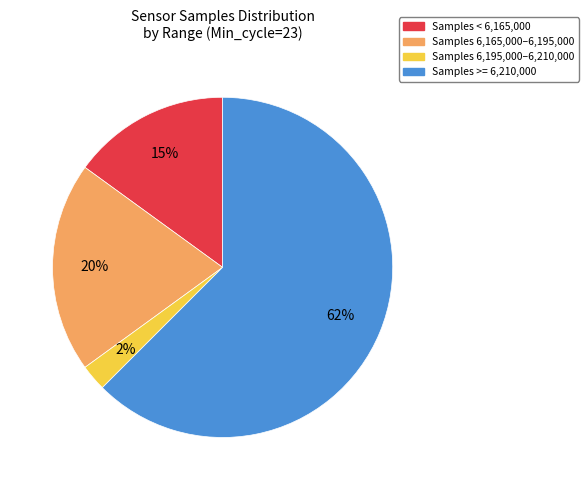

To the nearest percent, what percentage of the pie is Samples 6,165,000–6,195,000?

20%